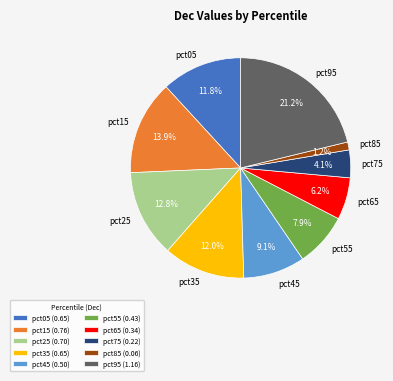

Do pct65 and pct15 together represent more than half of the pie?

No